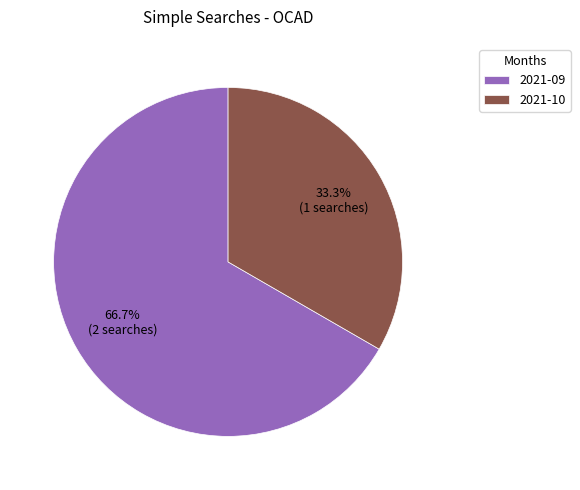

What is the total percentage of 2021-09 and 2021-10?

100.0%